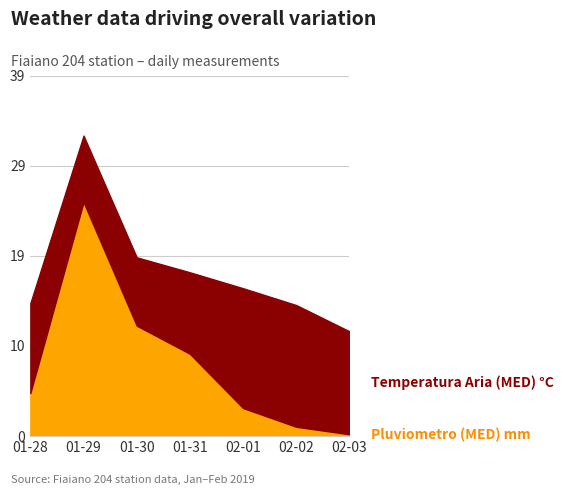

What is the difference between the Pluviometro (MED) mm values at 2019-01-28 and 2019-02-02?

3.6